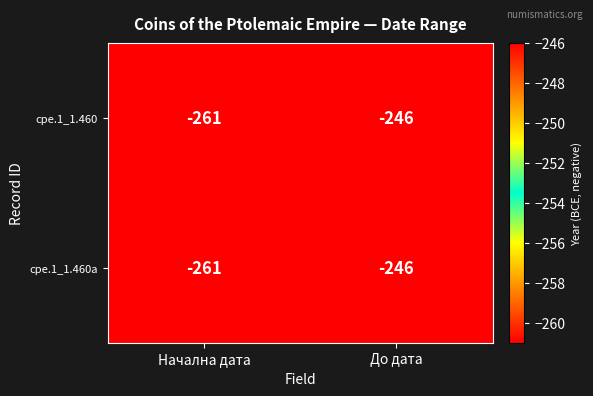

How many values in the cpe.1_1.460 series are below -246?

1